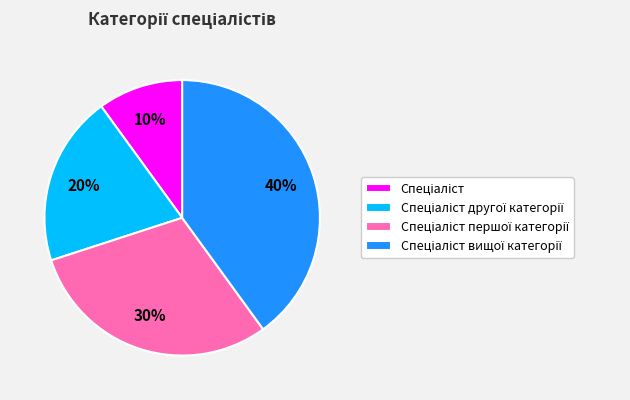

To the nearest percent, what is the average slice percentage?

25%